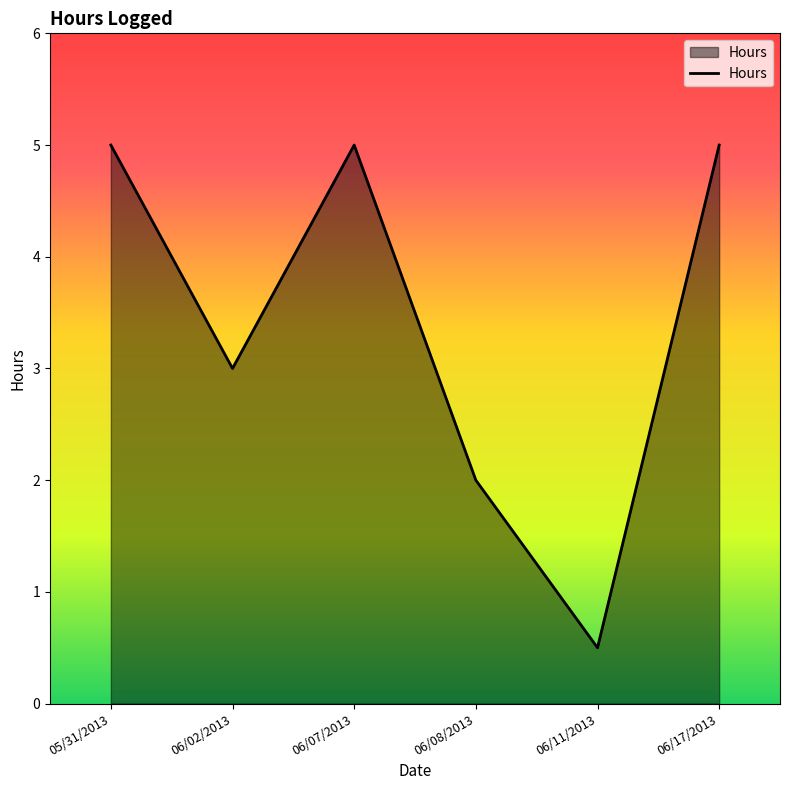

What position from the right is 06/07/2013?

4